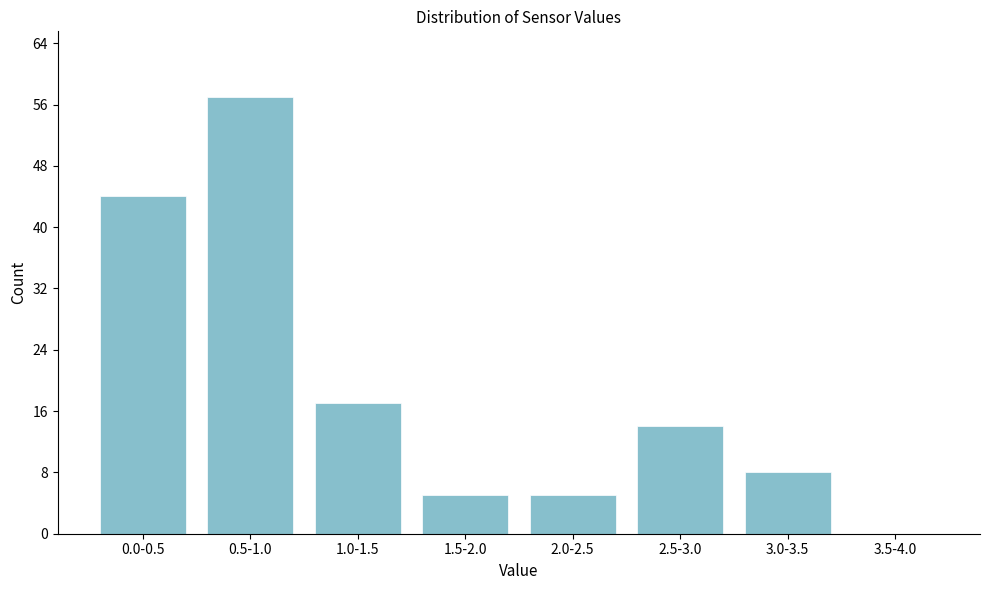

What is the approximate value at 1.5-2.0?

5